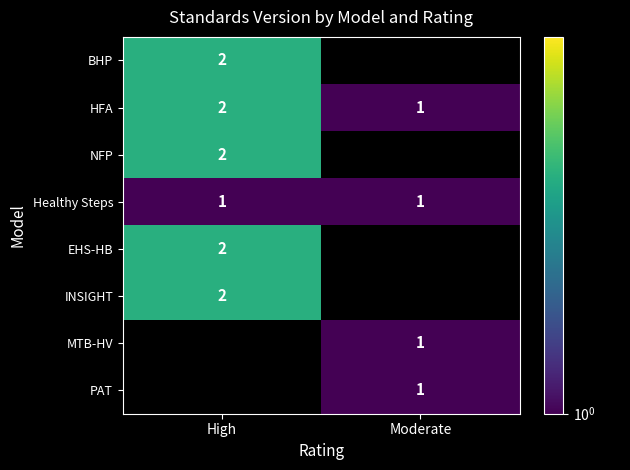

What is the approximate value of Healthy Steps at Moderate?

1.0